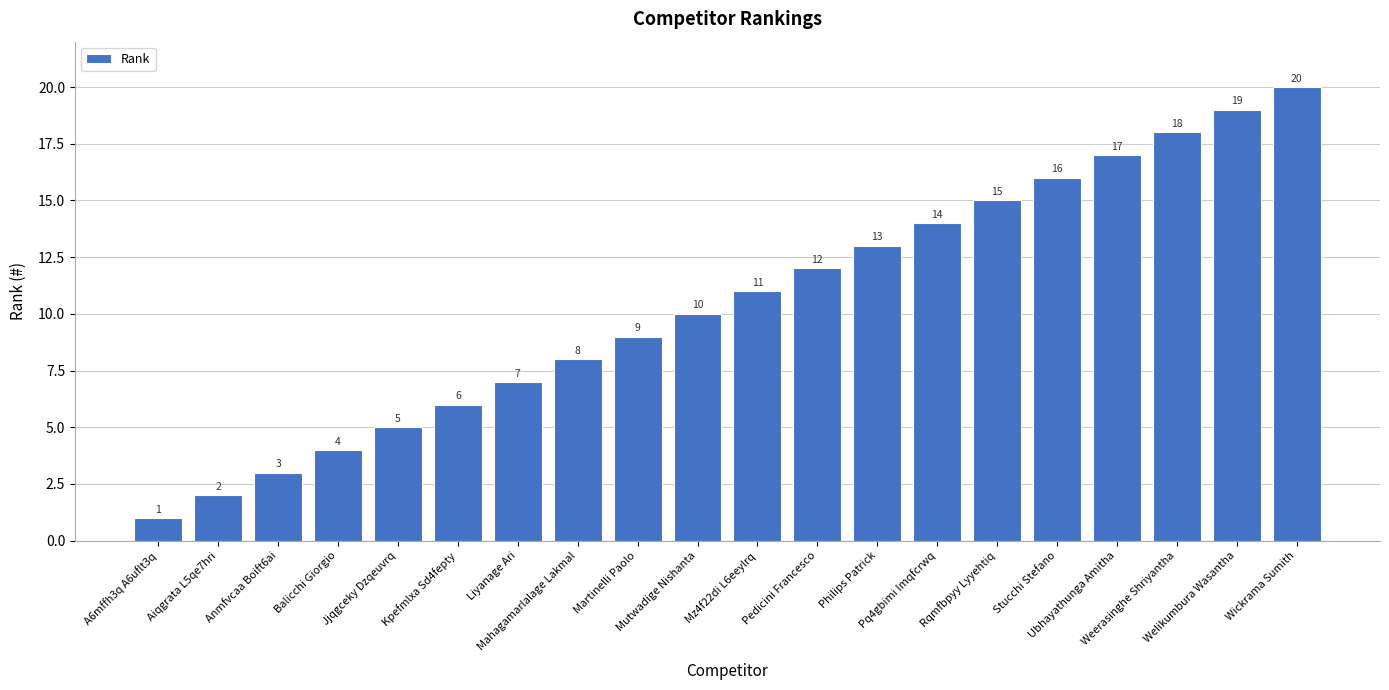

The chart shows a value of 7 at Balicchi Giorgio. True or false?

False